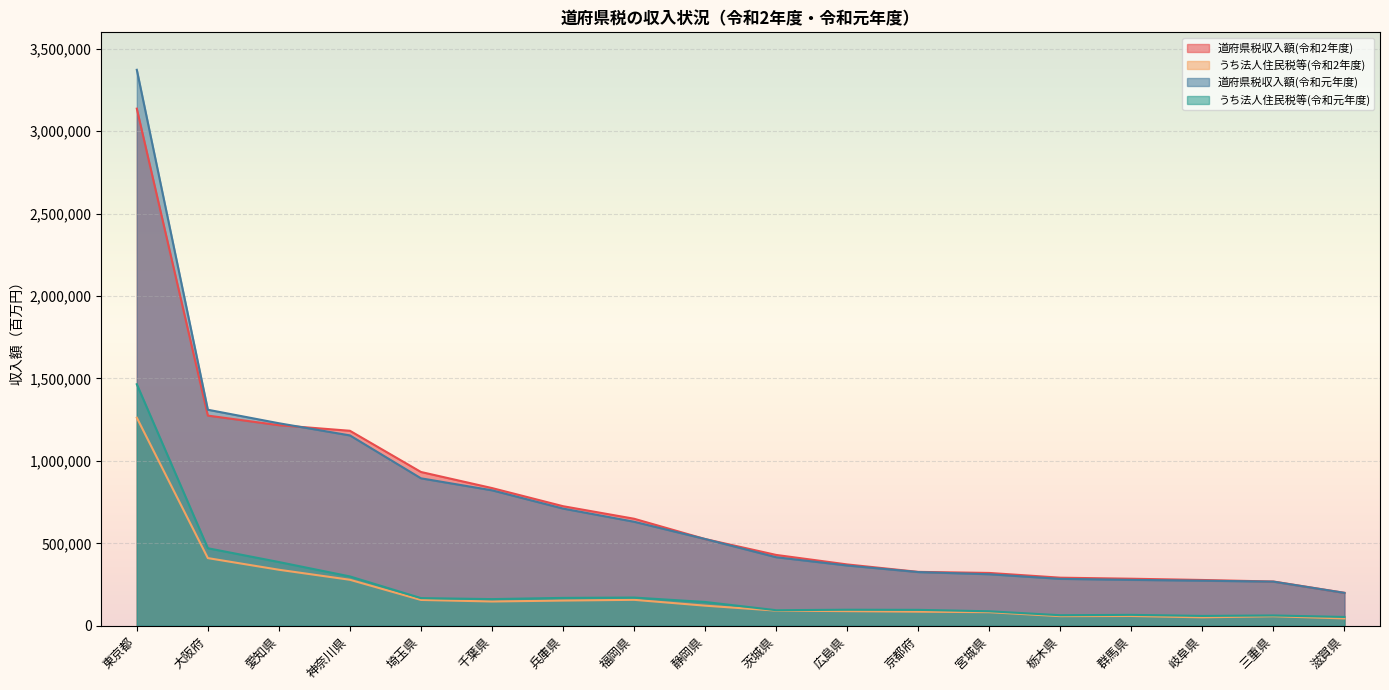

Does the chart display data point markers on the line(s)?

No